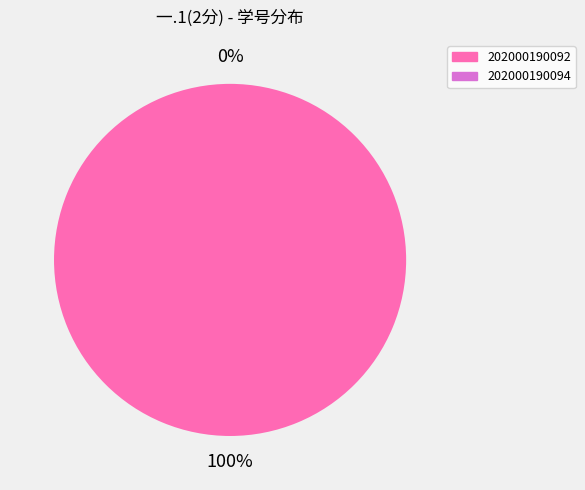

Which slice is the largest?

202000190092